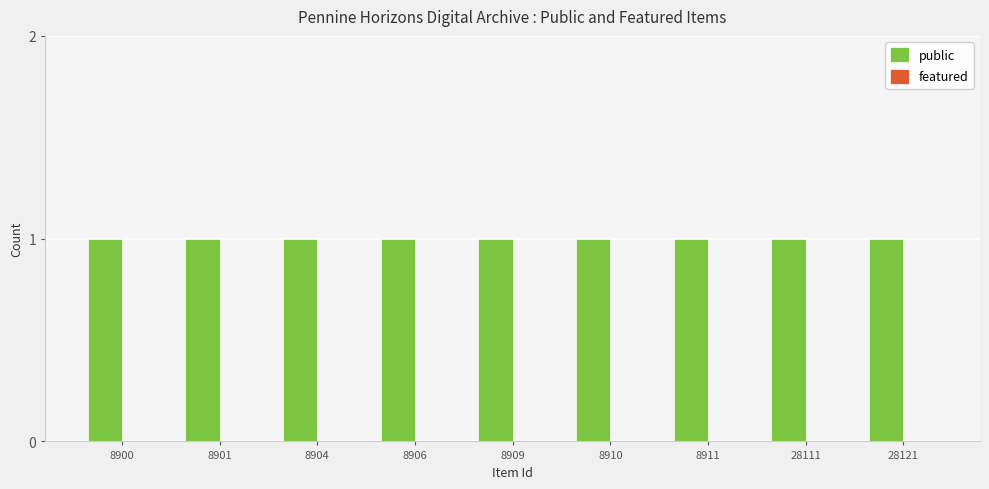

Which category has the highest value in the featured series?

8900